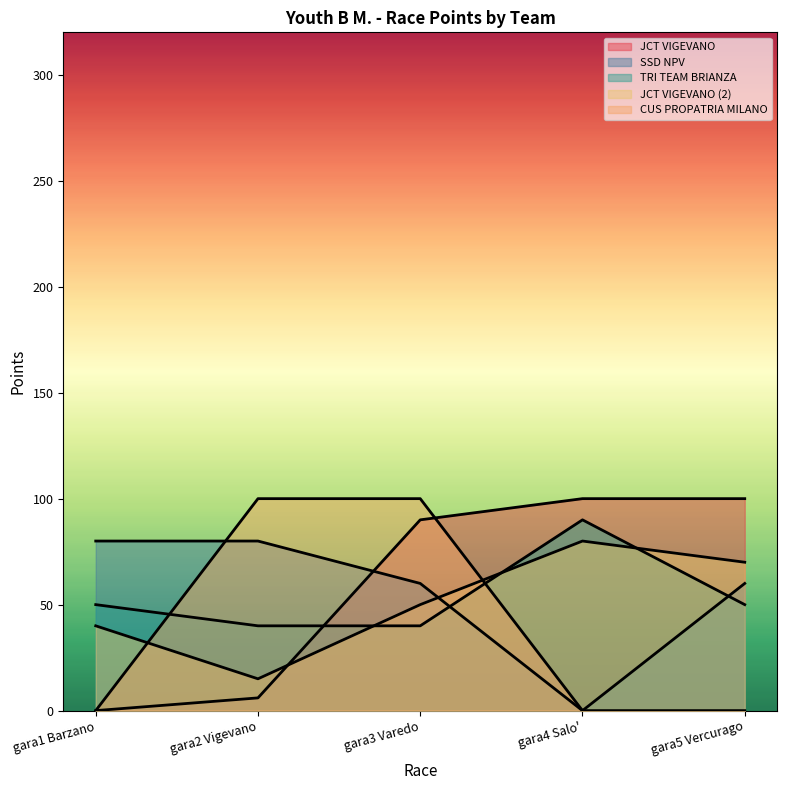

What is the spread (max minus min) of values at gara4 Salo'?

100